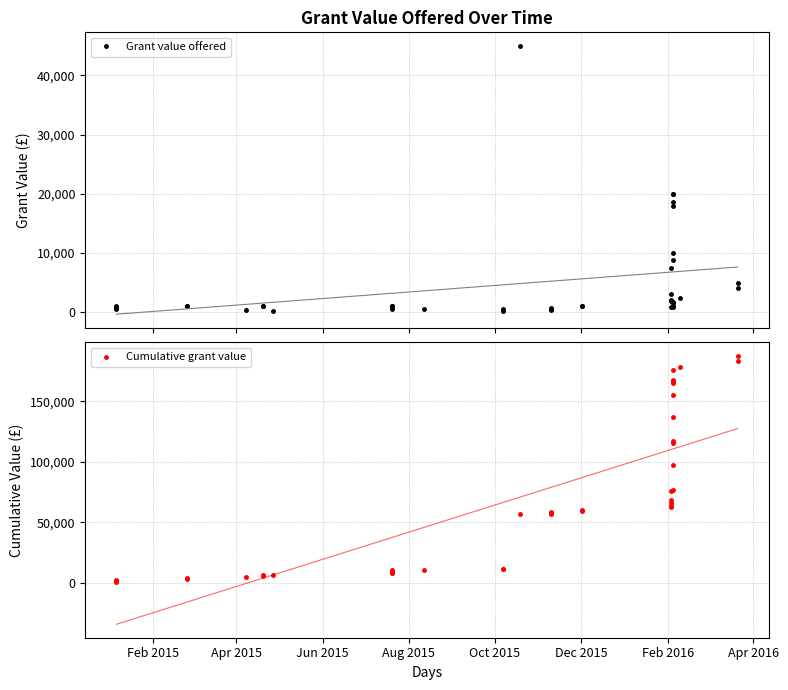

True or false: Cumulative grant value and Grant value offered cross at least once.

False